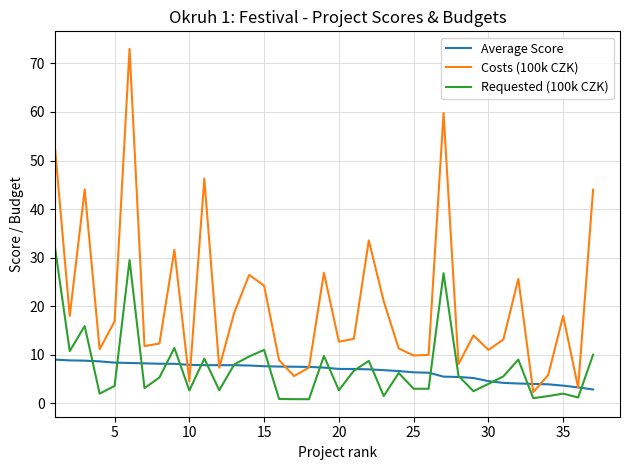

Rank the series by their maximum value, from lowest to highest.

Average Score, Requested (100k CZK), Costs (100k CZK)